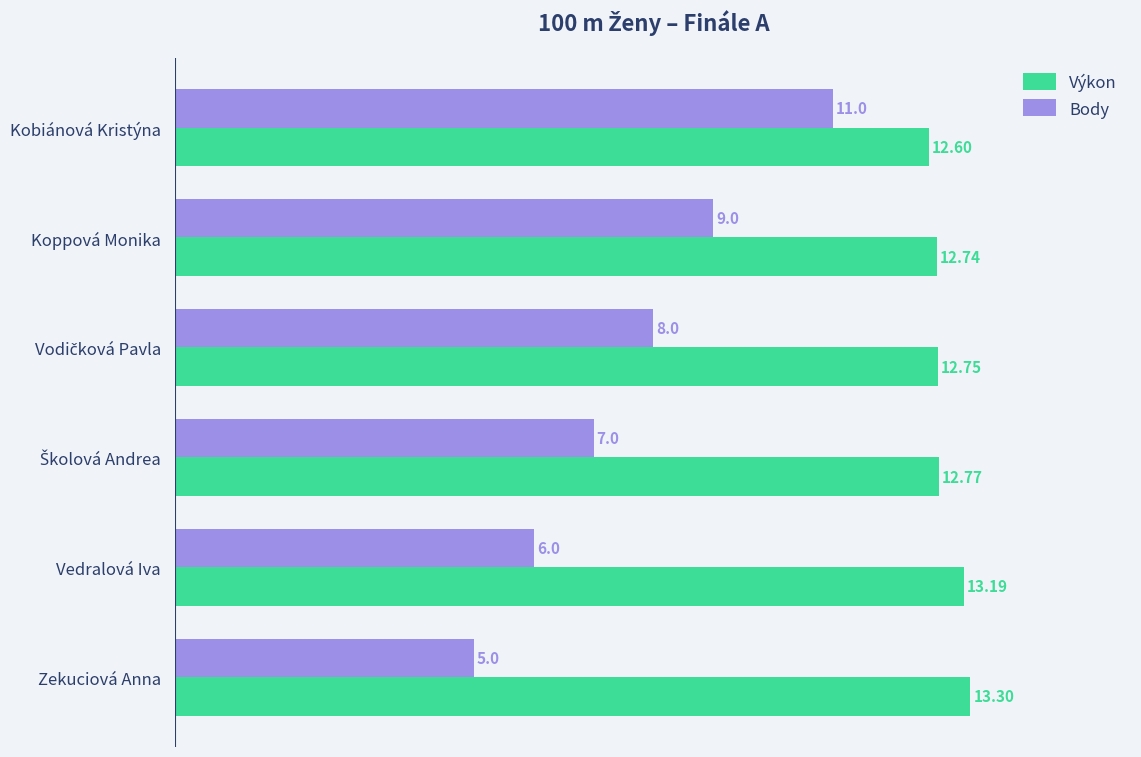

Which series has the largest range (max minus min)?

Body